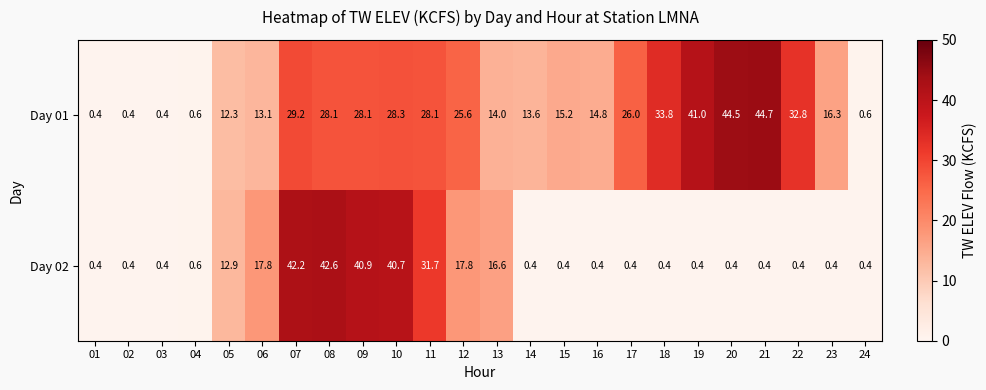

At 17, list the series in order from largest to smallest.

Day 01, Day 02